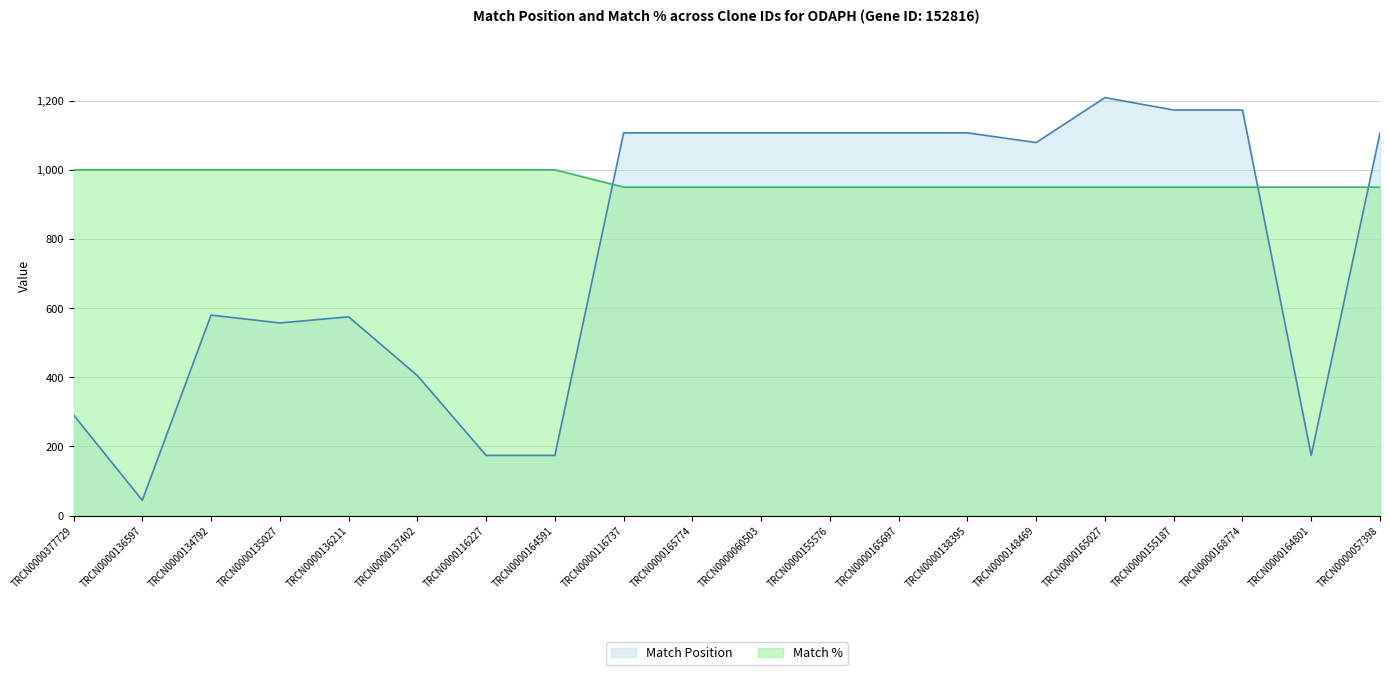

At which category does Match Position reach its first local peak?

TRCN0000134792